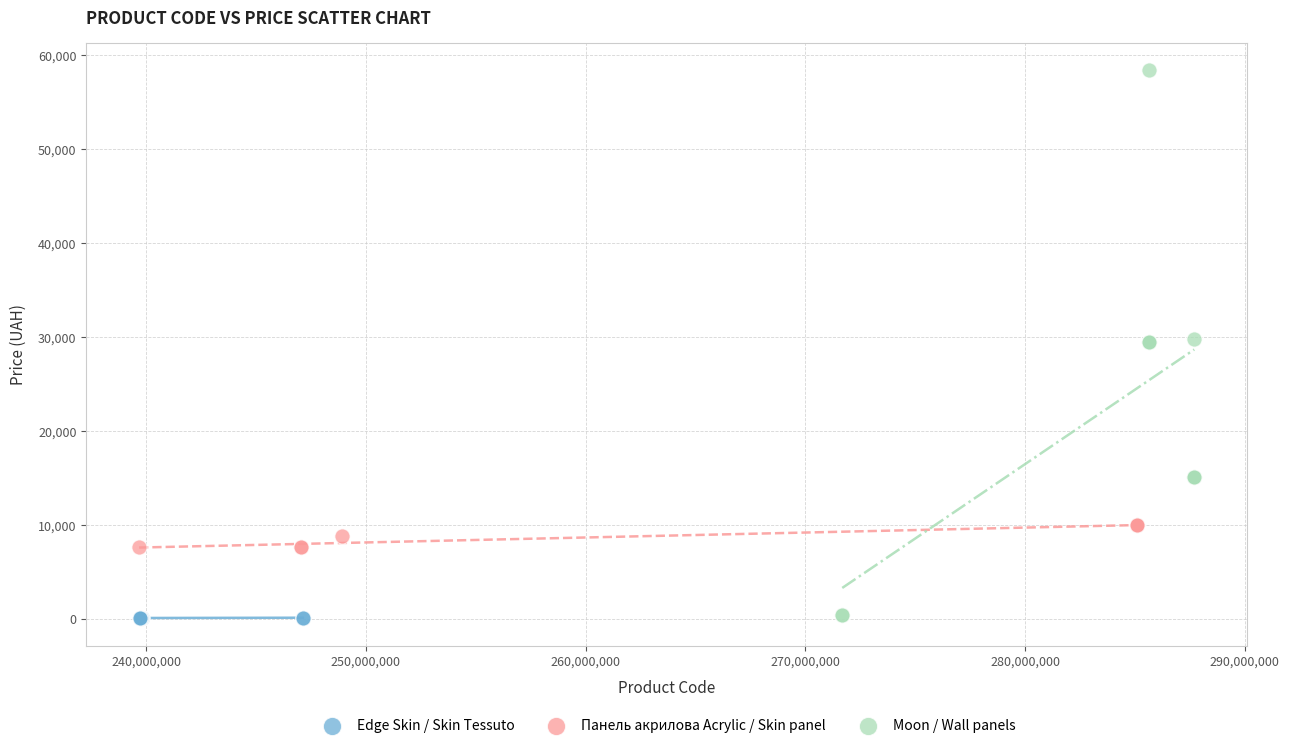

Which series contains the highest Y value?

Moon / Wall panels